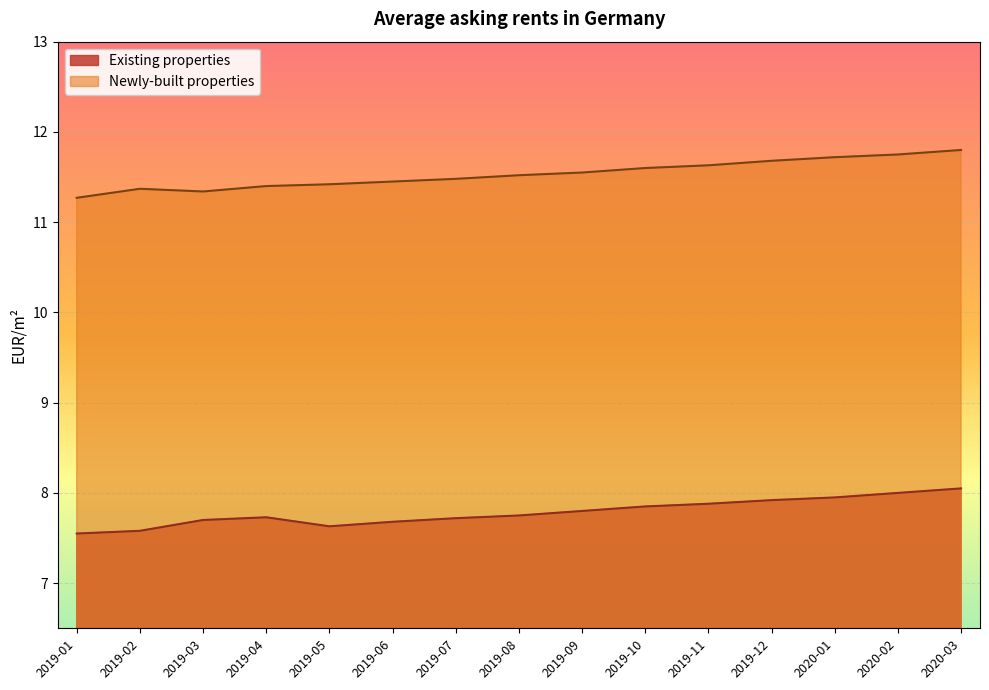

At 2020-03, list the series in order from largest to smallest.

Newly-built properties, Existing properties